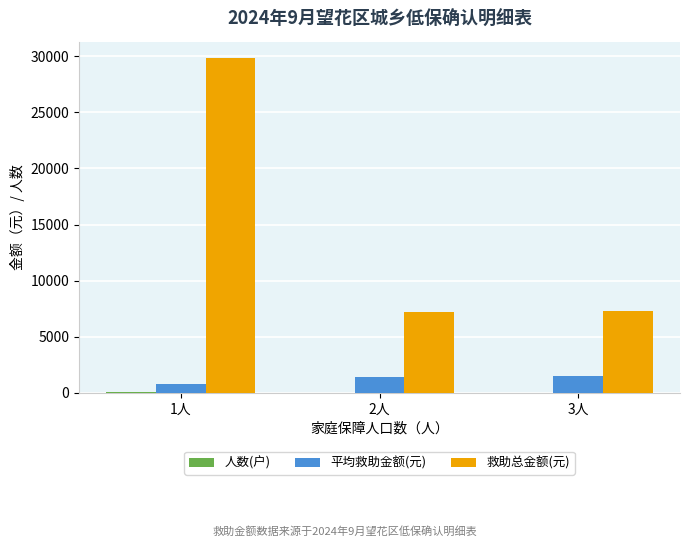

Which label corresponds to the largest value in the chart?

1人